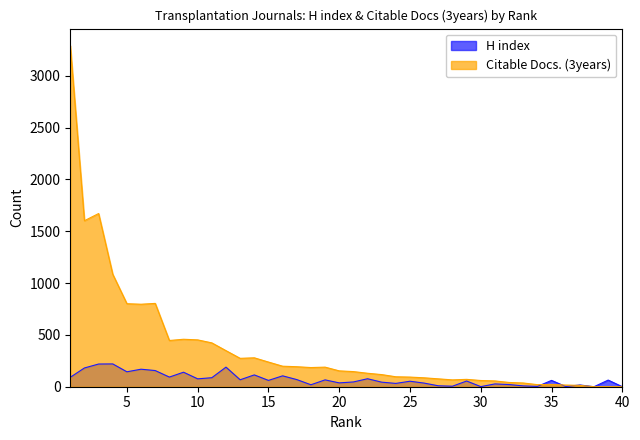

True or false: H index and Citable Docs. (3years) cross at least once.

True